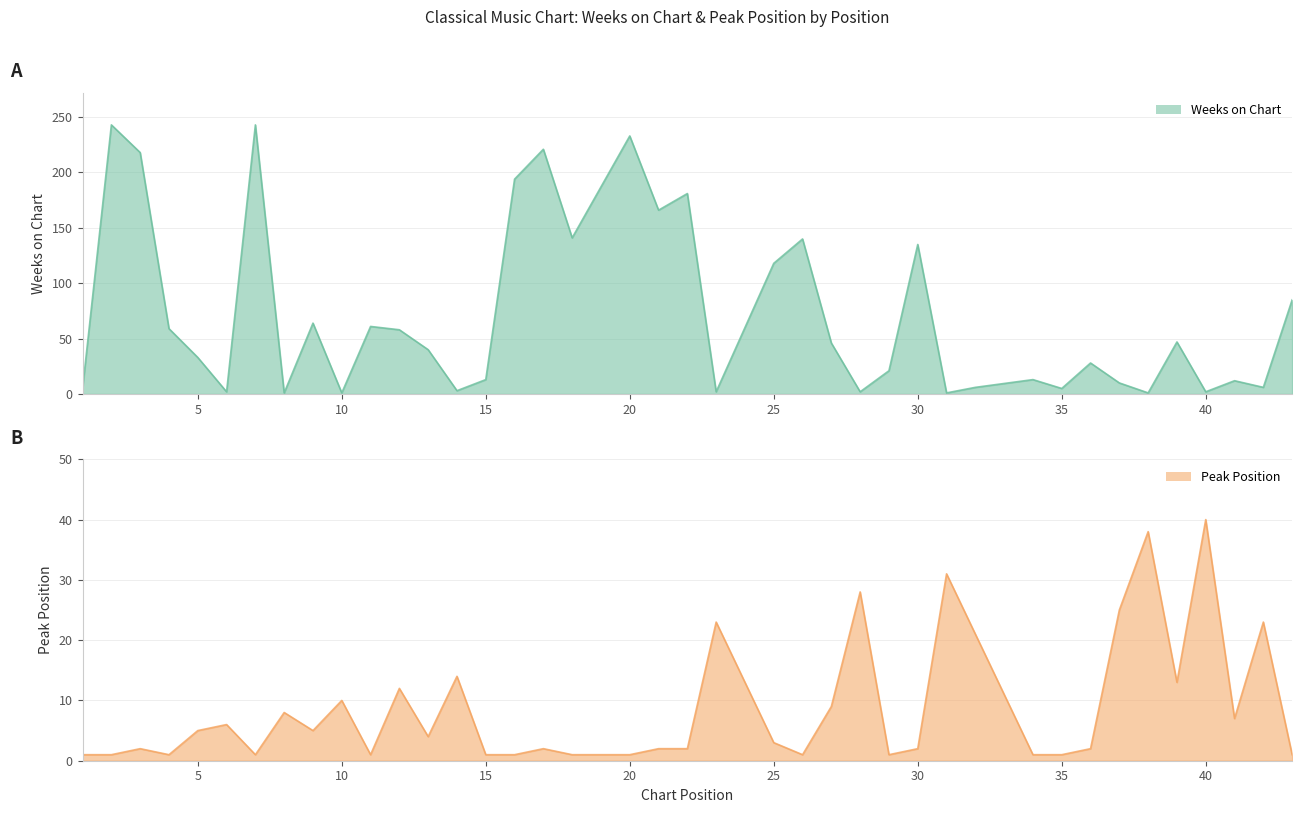

Where do Peak Position and Weeks on Chart first cross each other?

5 and 6